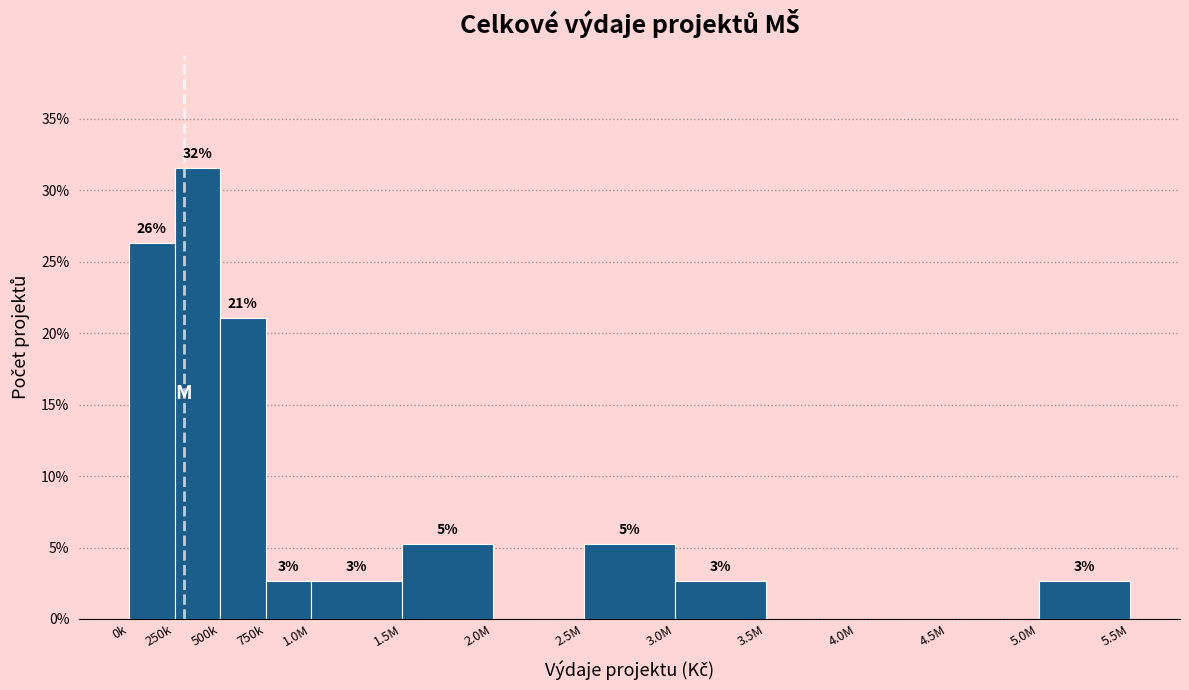

Are the bars horizontal?

No